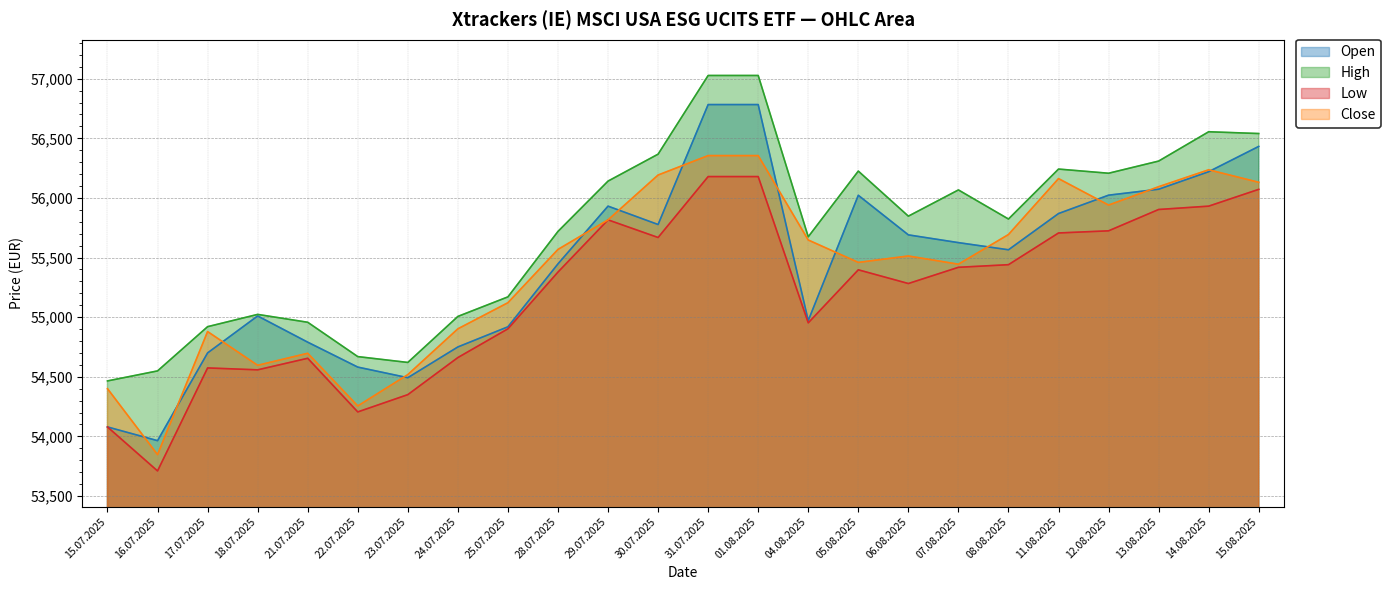

What value does the Open series have at 25.07.2025?

54919